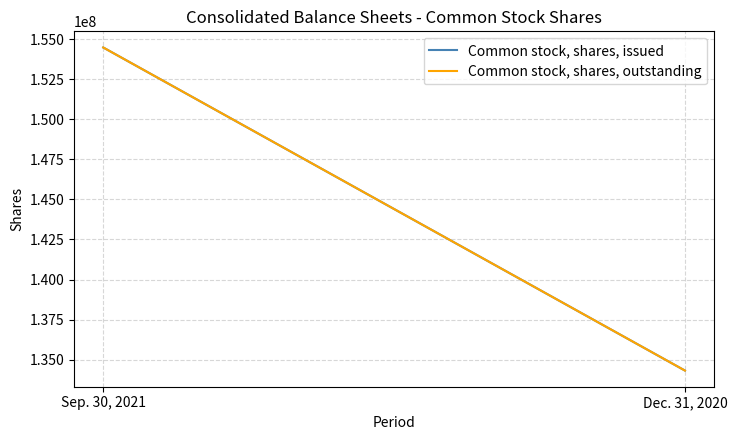

Reading right to left, list all the values displayed in this chart.

Common stock, shares, issued: 134311033	154494078
Common stock, shares, outstanding: 134311033	154494078